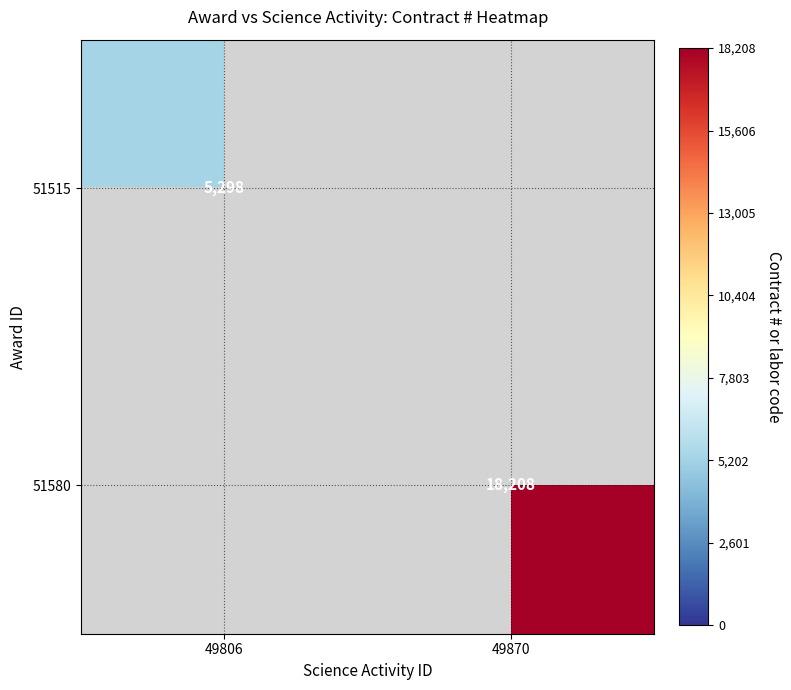

At how many categories does at least one series exceed 17403?

1